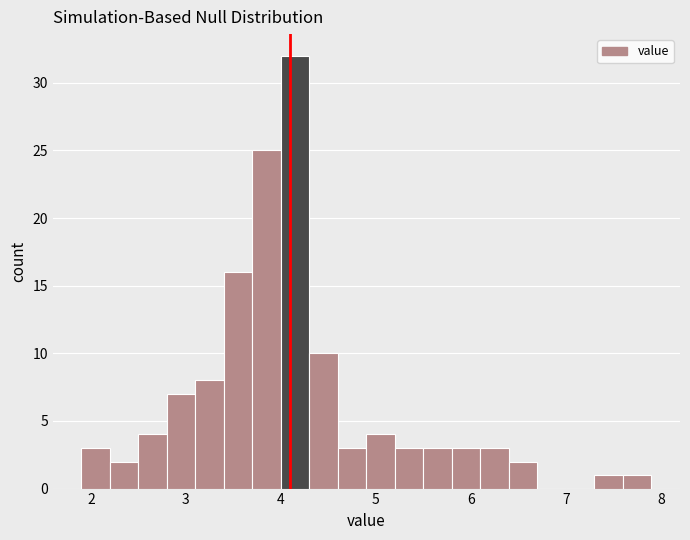

Around what value on the x-axis is the tallest bar? Give the approximate position of its centre, as read against the axis.

4.2